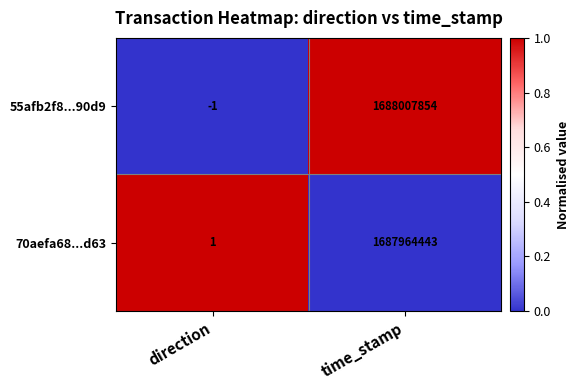

Reading right to left, what are all the values shown in this chart?

55afb2f8...90d9: time_stamp=1688007854	direction=-1
70aefa68...d63: time_stamp=1687964443	direction=1